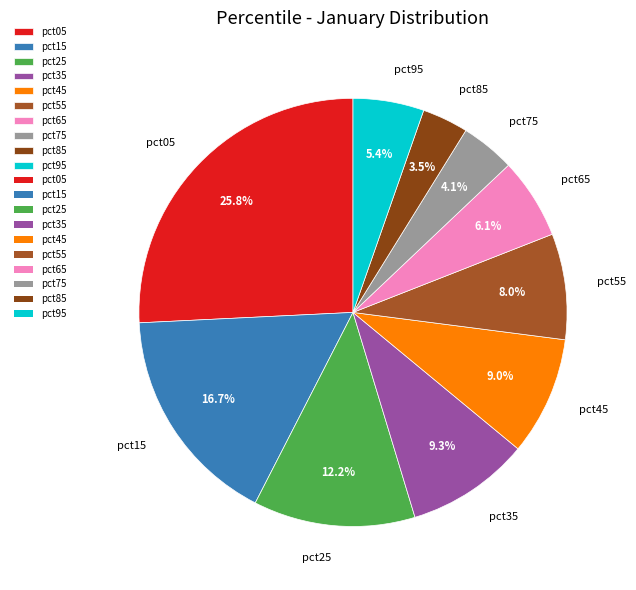

What is the smallest slice in the pie chart?

pct85